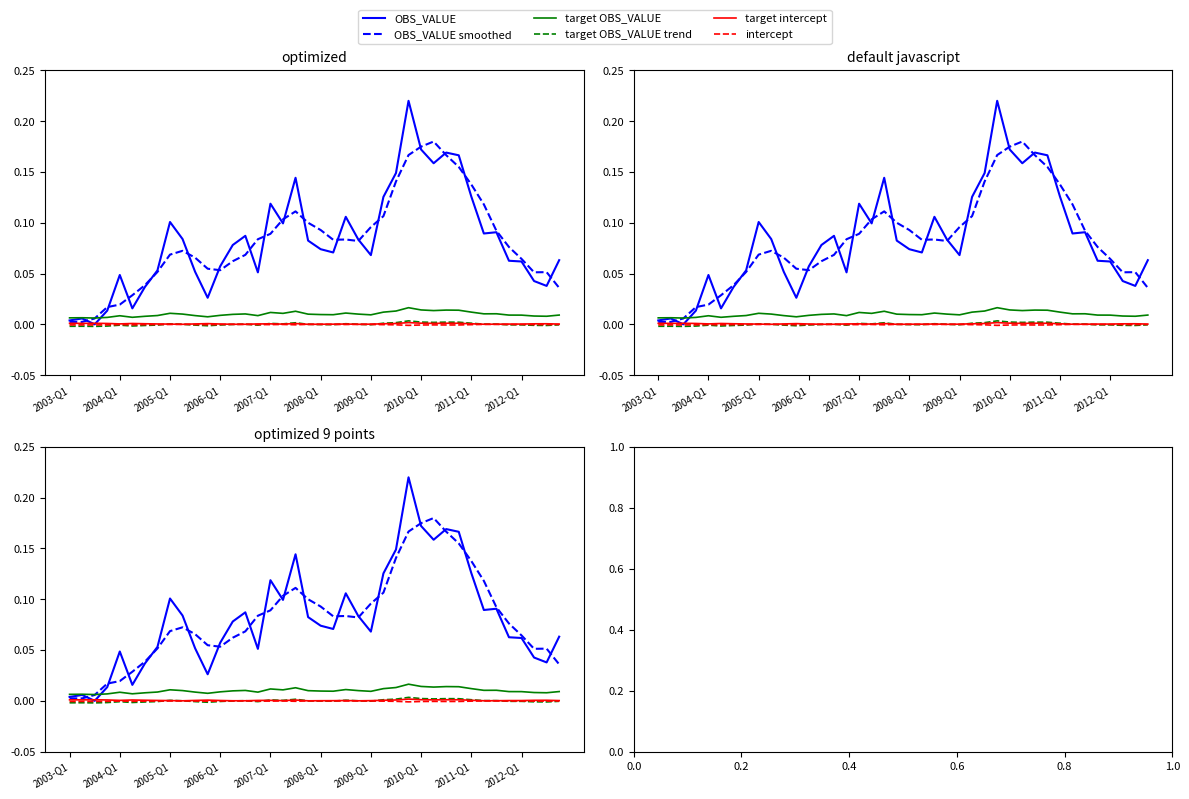

Reading right to left, extract all data points from this chart.

OBS_VALUE: 0.1	0.0	0.0	0.1	0.1	0.1	0.1	0.1	0.2	0.2	0.2	0.2	0.2	0.1	0.1	0.1	0.1	0.1	0.1	0.1	0.1	0.1	0.1	0.1	0.1	0.1	0.1	0.1	0.0	0.1	0.1	0.1	0.1	0.0	0.0	0.0	0.0	0.0	0.0	0.0
OBS_VALUE smoothed: 0.0	0.1	0.1	0.1	0.1	0.1	0.1	0.1	0.2	0.2	0.2	0.2	0.2	0.1	0.1	0.1	0.1	0.1	0.1	0.1	0.1	0.1	0.1	0.1	0.1	0.1	0.1	0.1	0.1	0.1	0.1	0.1	0.1	0.0	0.0	0.0	0.0	0.0	0.0	0.0
target OBS_VALUE: 0.0	0.0	0.0	0.0	0.0	0.0	0.0	0.0	0.0	0.0	0.0	0.0	0.0	0.0	0.0	0.0	0.0	0.0	0.0	0.0	0.0	0.0	0.0	0.0	0.0	0.0	0.0	0.0	0.0	0.0	0.0	0.0	0.0	0.0	0.0	0.0	0.0	0.0	0.0	0.0
target OBS_VALUE trend: -0.0	-0.0	-0.0	-0.0	-0.0	0.0	0.0	0.0	0.0	0.0	0.0	0.0	0.0	0.0	0.0	-0.0	0.0	0.0	-0.0	-0.0	0.0	0.0	0.0	0.0	-0.0	0.0	-0.0	-0.0	-0.0	-0.0	0.0	0.0	-0.0	-0.0	-0.0	-0.0	-0.0	-0.0	-0.0	-0.0
target intercept: 0.0	0.0	0.0	0.0	0.0	0.0	0.0	0.0	0.0	0.0	0.0	0.0	0.0	0.0	0.0	0.0	0.0	0.0	0.0	0.0	0.0	0.0	0.0	0.0	0.0	0.0	0.0	0.0	0.0	0.0	0.0	0.0	0.0	0.0	0.0	0.0	0.0	0.0	0.0	0.0
intercept: -0.0	-0.0	-0.0	-0.0	-0.0	-0.0	-0.0	-0.0	-0.0	-0.0	-0.0	-0.0	-0.0	-0.0	-0.0	-0.0	-0.0	-0.0	-0.0	-0.0	-0.0	-0.0	-0.0	-0.0	-0.0	-0.0	-0.0	-0.0	-0.0	-0.0	-0.0	-0.0	-0.0	-0.0	-0.0	-0.0	-0.0	-0.0	-0.0	-0.0